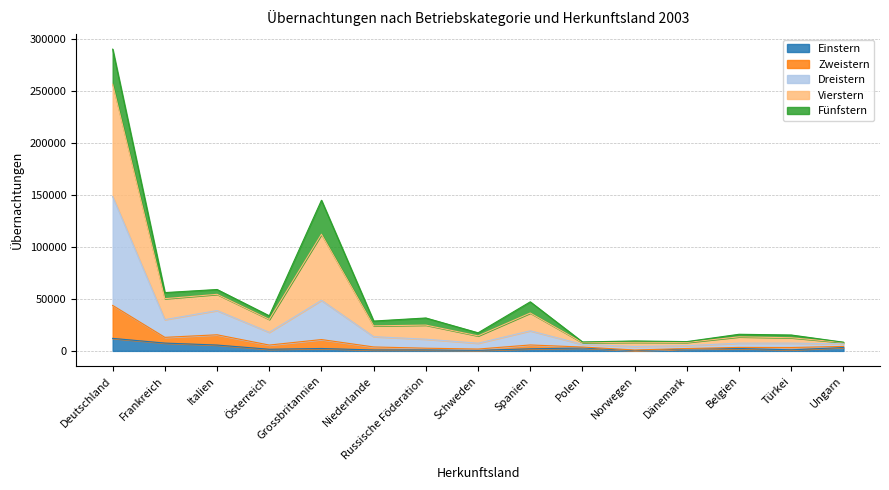

True or false: Einstern and Dreistern cross at least once.

False